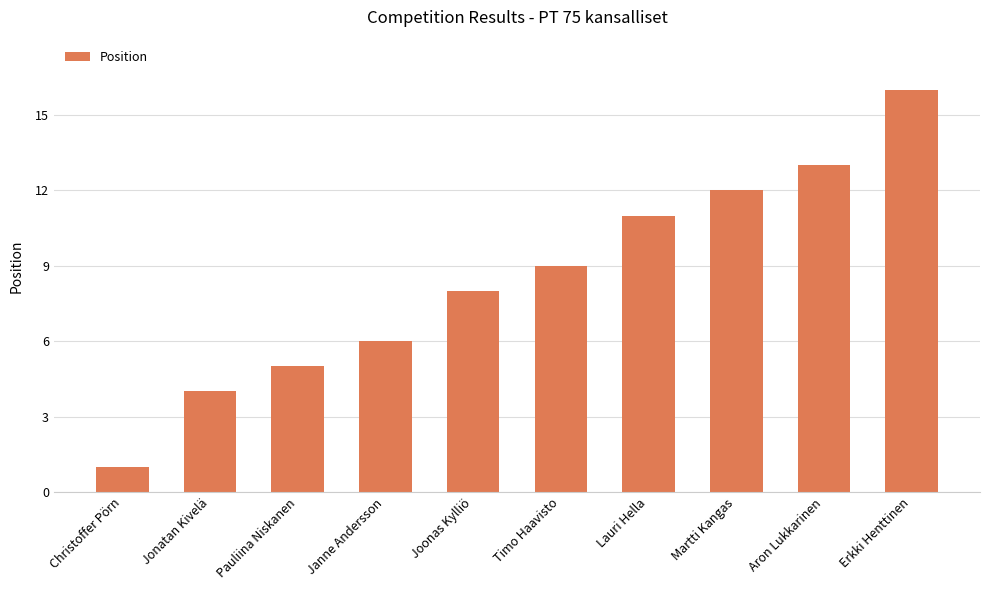

Count the number of categories in the chart.

10